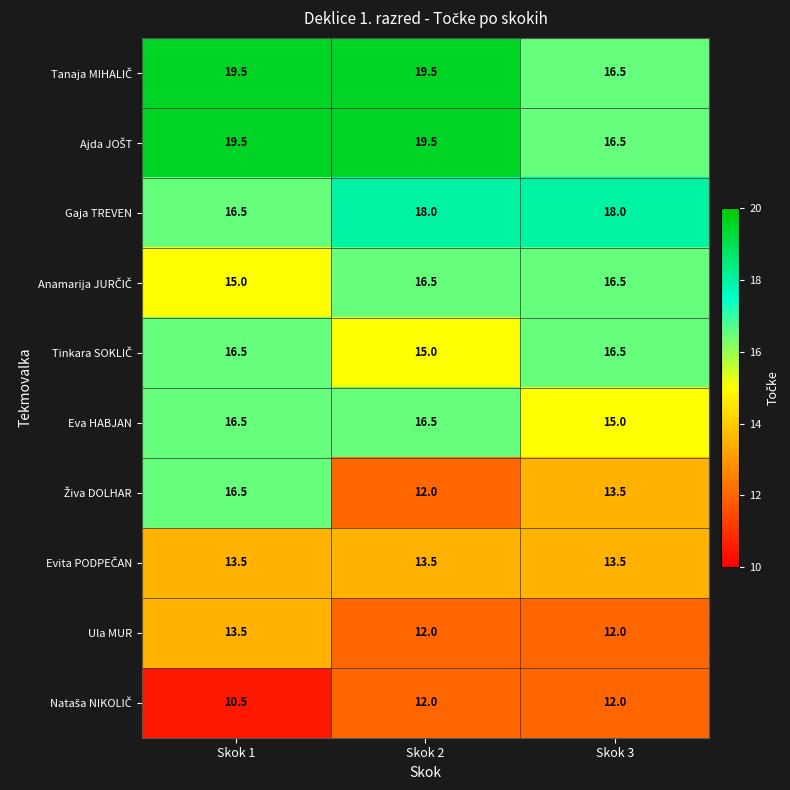

What is the difference between the highest and lowest values at Skok 2?

7.5